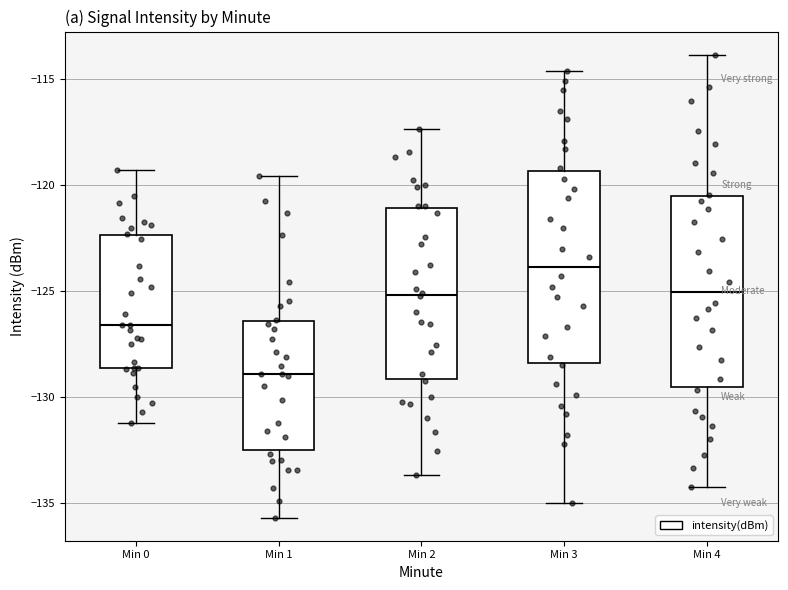

Where does the lower whisker of the box for Min 4 end on the y-axis? The values are not printed on the chart, so give them approximately, as read against the axis.

-134.0